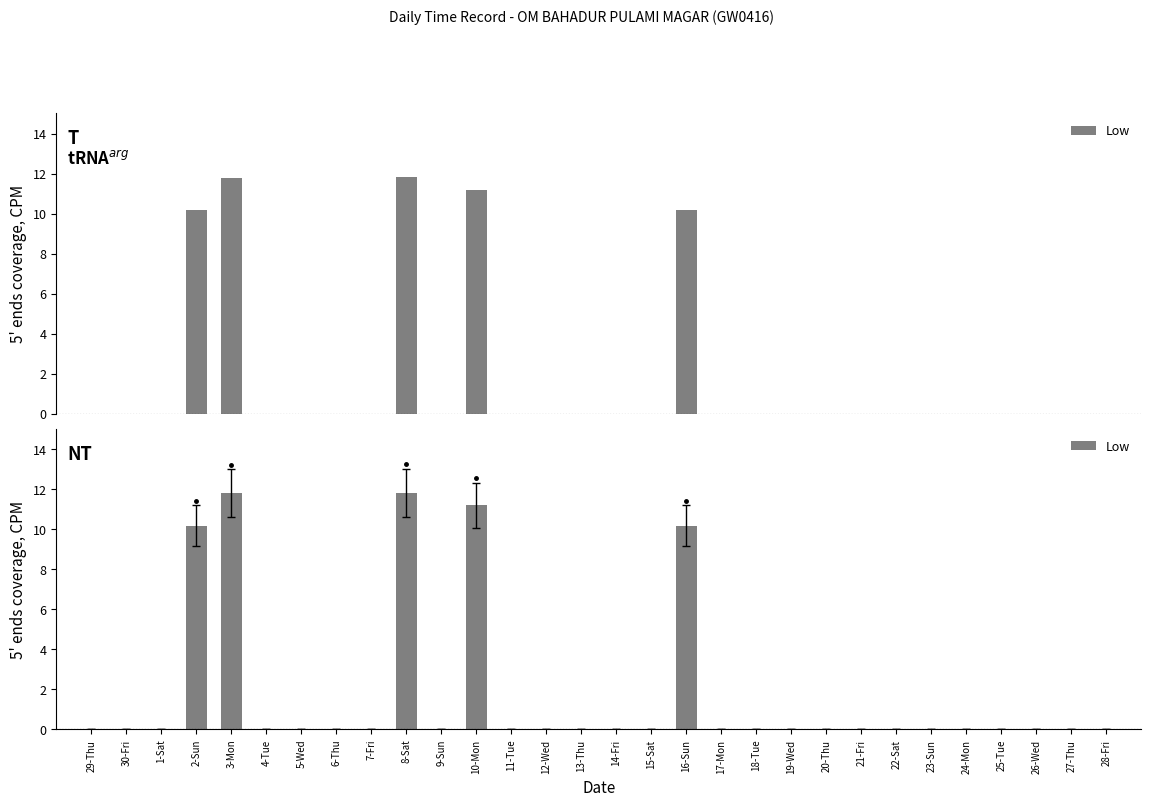

What is the label of the 16th bar from the left?

14-Fri